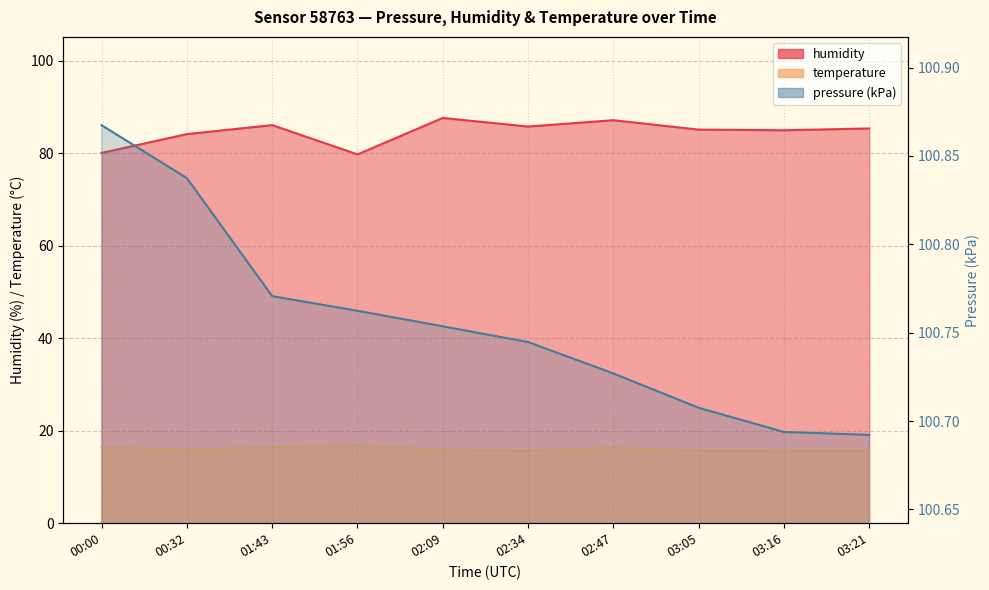

What is the average value of the humidity series?

84.6